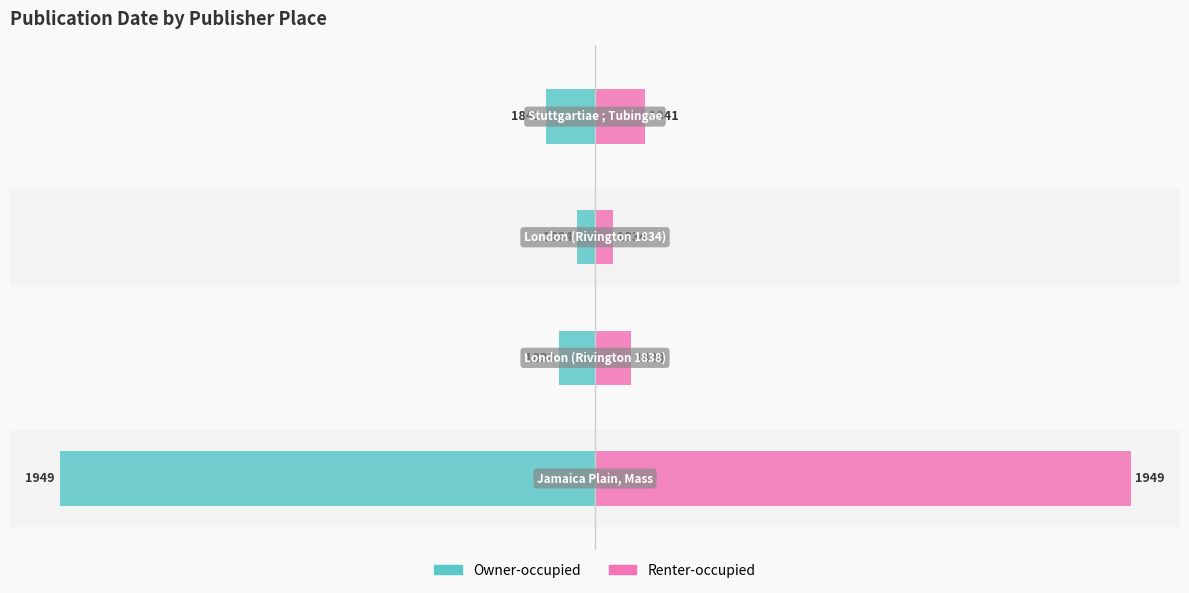

What is the average value of the Owner-occupied series?

-36